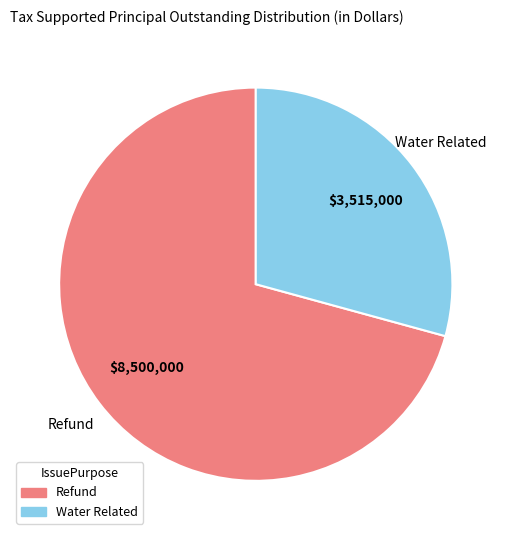

Does any single category account for the majority?

Yes